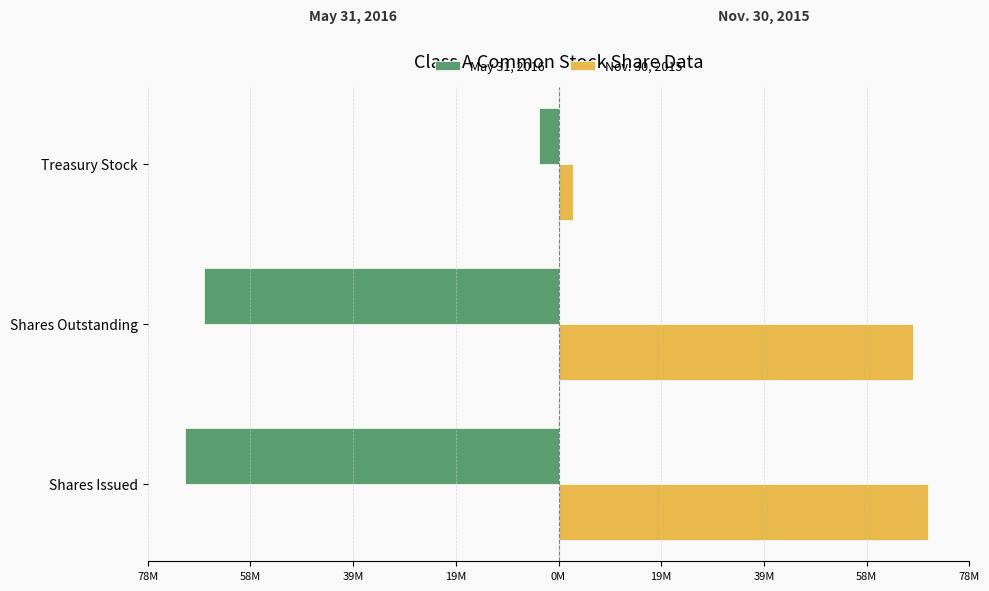

What are all the series names shown in the legend?

May 31, 2016, Nov. 30, 2015